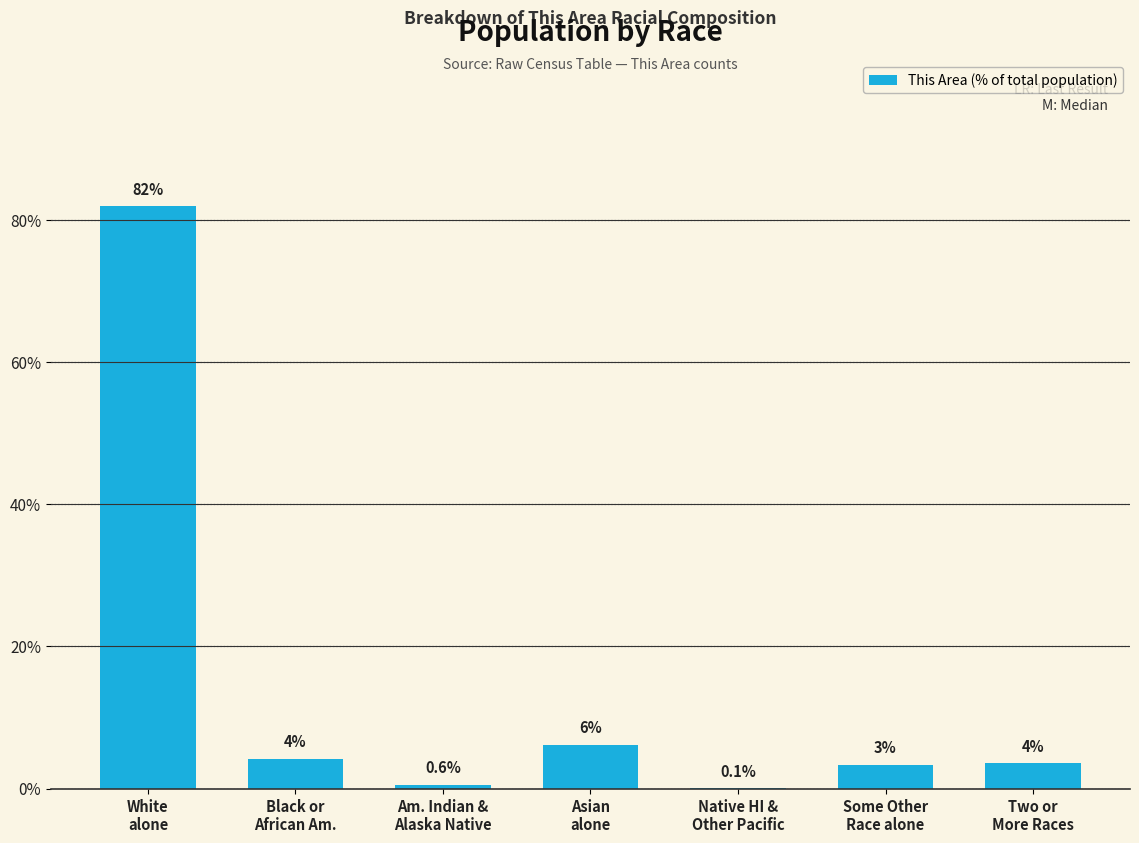

Rank the categories by value from highest to lowest.

White
alone, Asian
alone, Black or
African Am., Two or
More Races, Some Other
Race alone, Am. Indian &
Alaska Native, Native HI &
Other Pacific